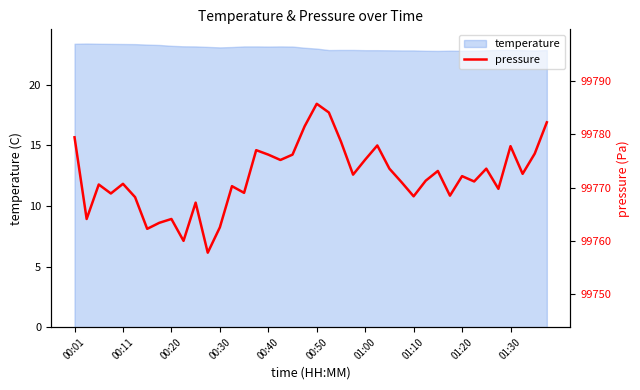

What is the difference between the maximum and second lowest values?

25.7